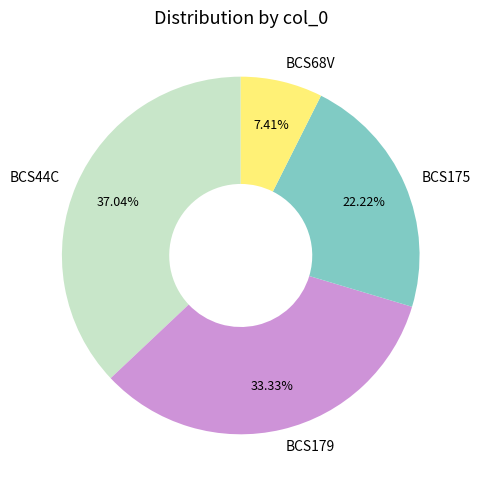

To the nearest percent, what portion does BCS179 represent?

33%